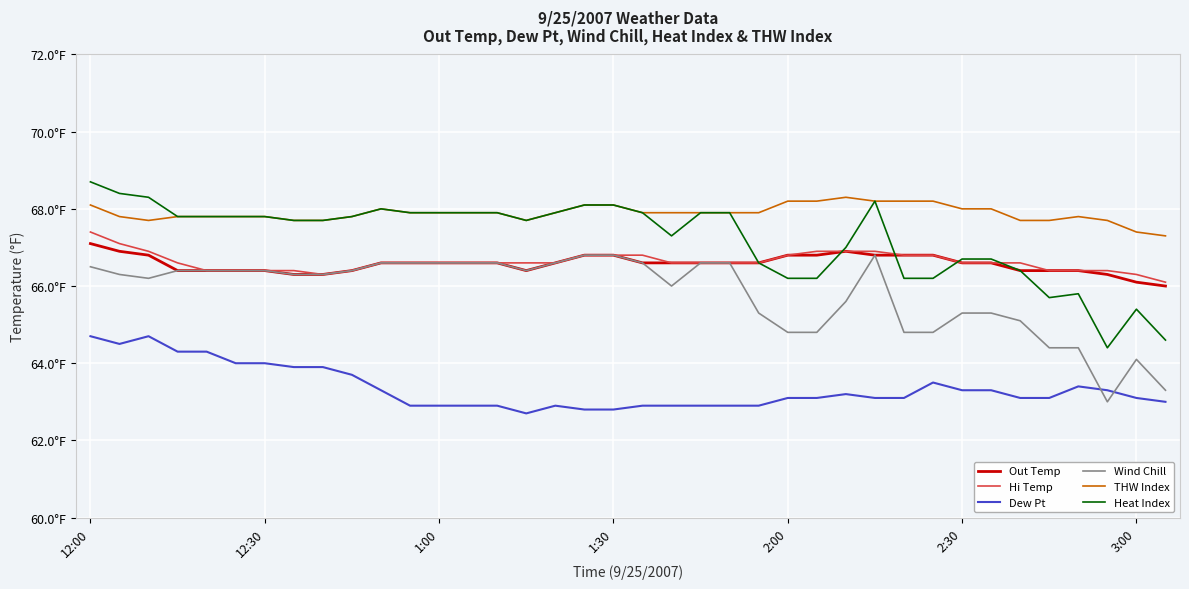

Does the chart have visible grid lines?

Yes